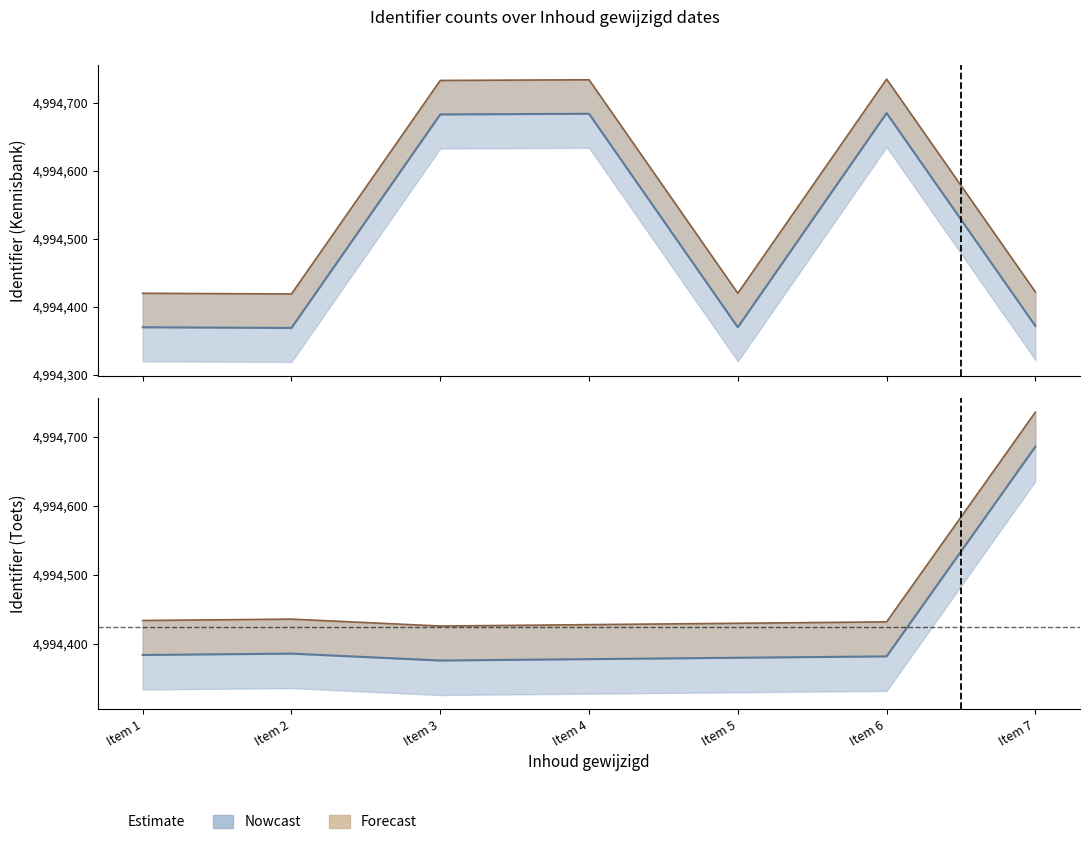

Is this an area chart (filled region under the line)?

No